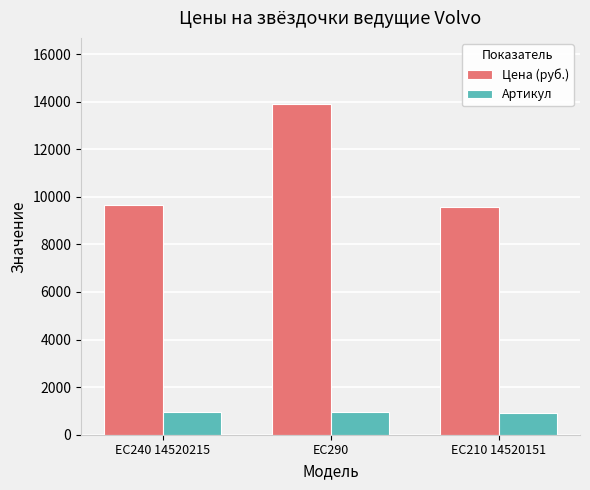

What is the value of the Цена (руб.) bar at the 3rd from the left?

9560